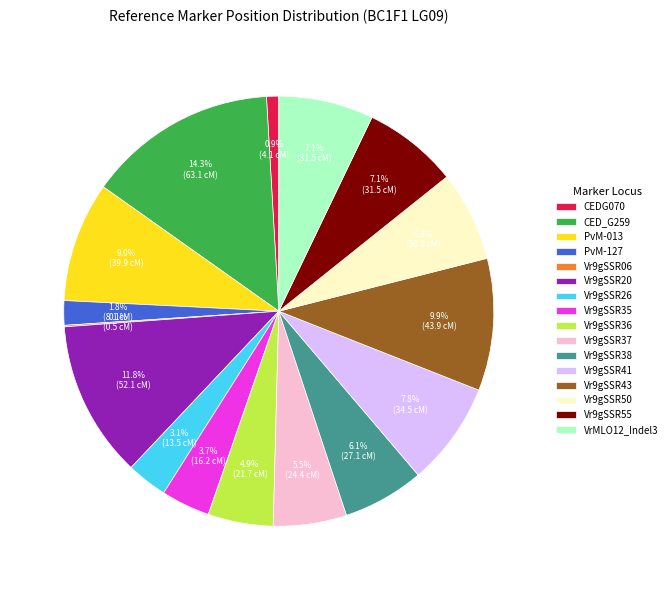

To the nearest percent, what is the combined percentage of PvM-013 and VrMLO12_Indel3?

16%